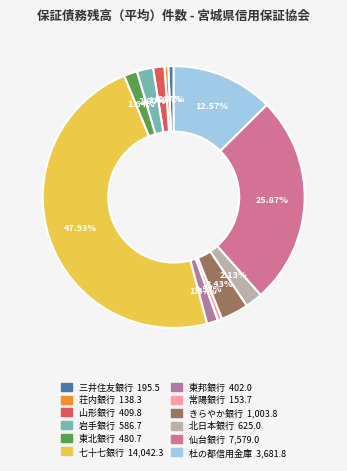

What is the largest slice in the pie chart?

七十七銀行